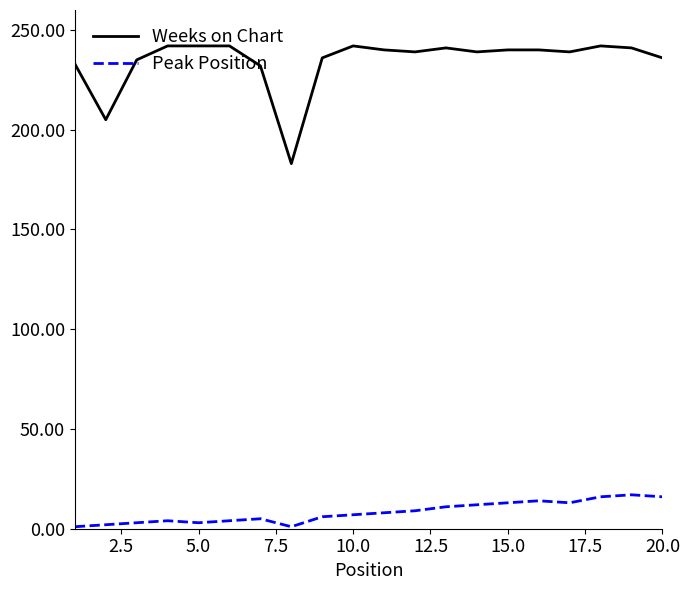

Rank the series by their maximum value, from highest to lowest.

Weeks on Chart, Peak Position